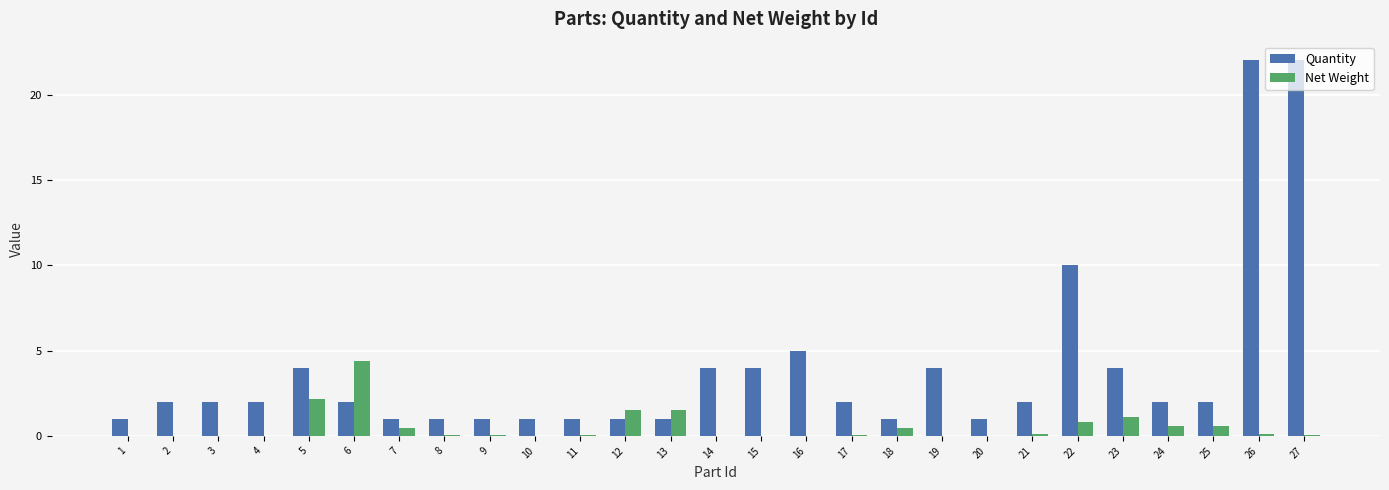

What is the total value across all series at 17?

2.0